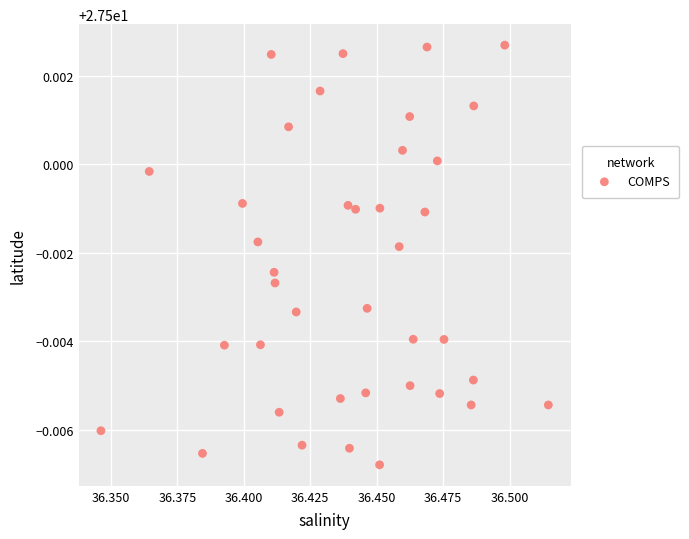

Count the number of points in this scatter plot.

39